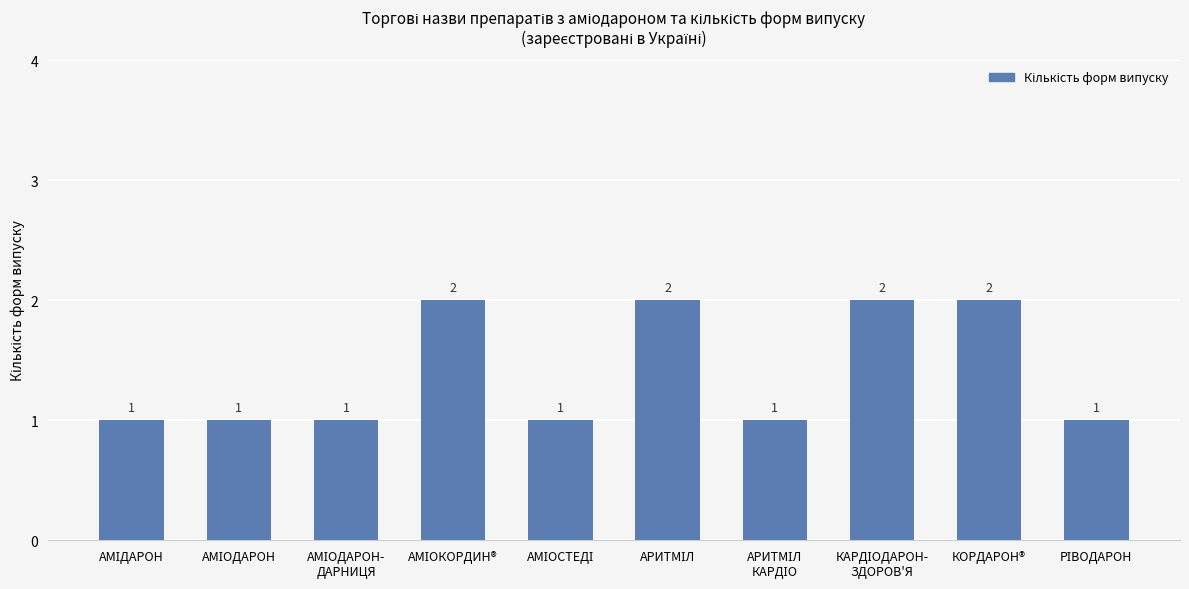

Reading left to right, list all the values displayed in this chart.

1	1	1	2	1	2	1	2	2	1